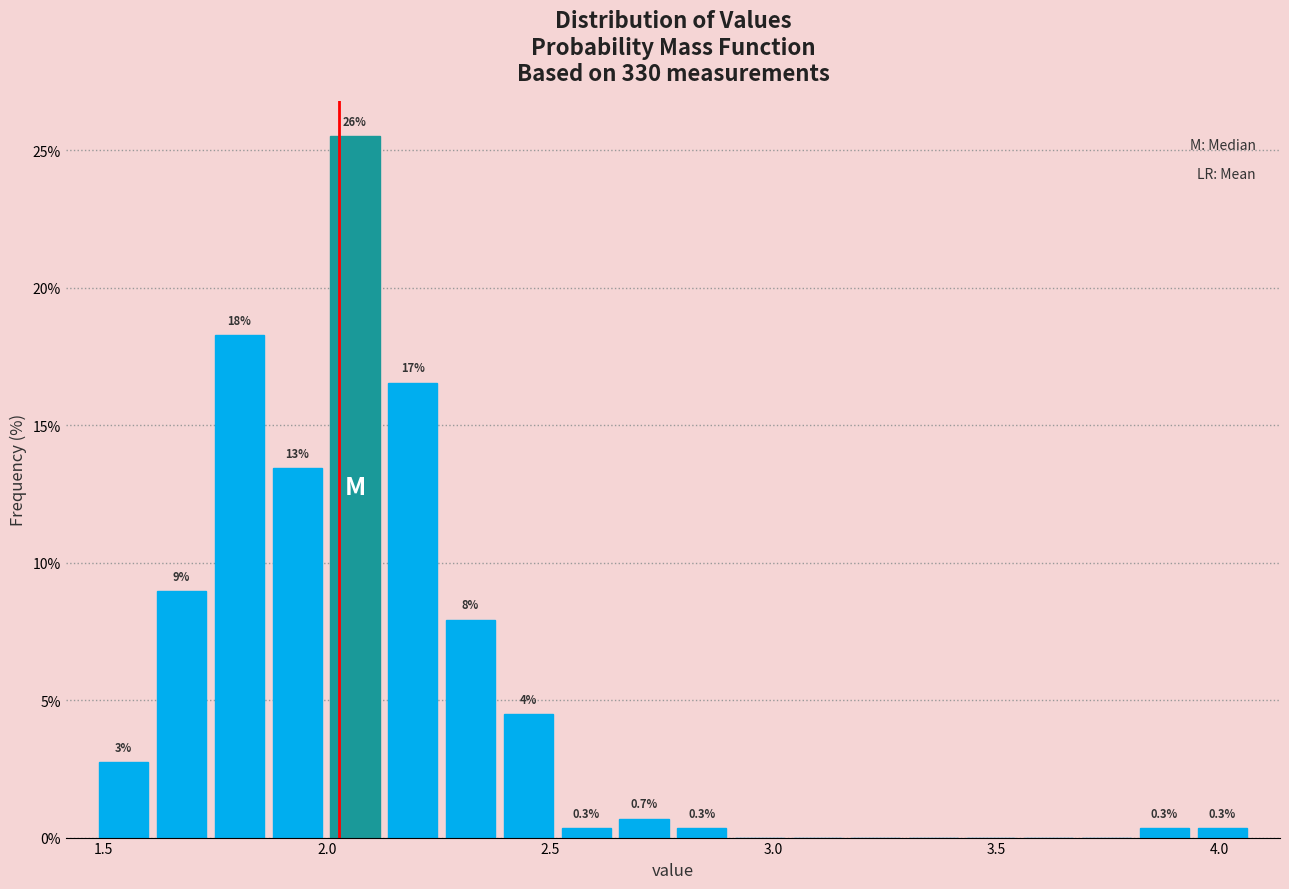

Around what value on the x-axis is the tallest bar? Give the approximate position of its centre, as read against the axis.

2.05